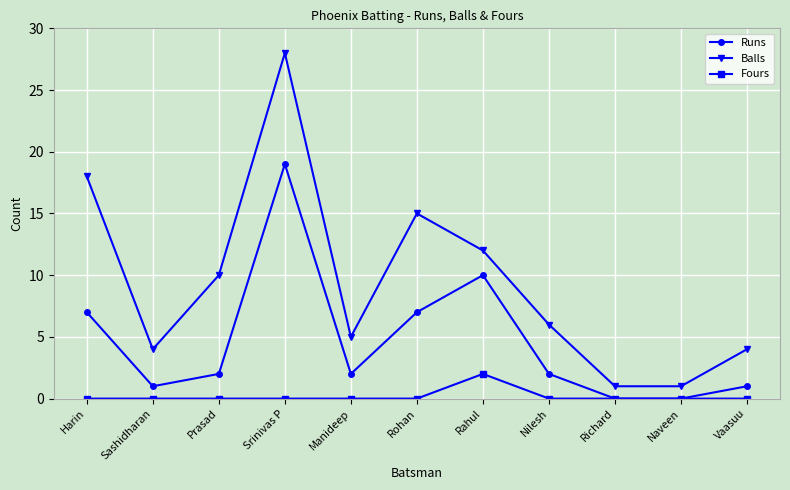

Which series changed the most between Naveen and Vaasuu?

Balls